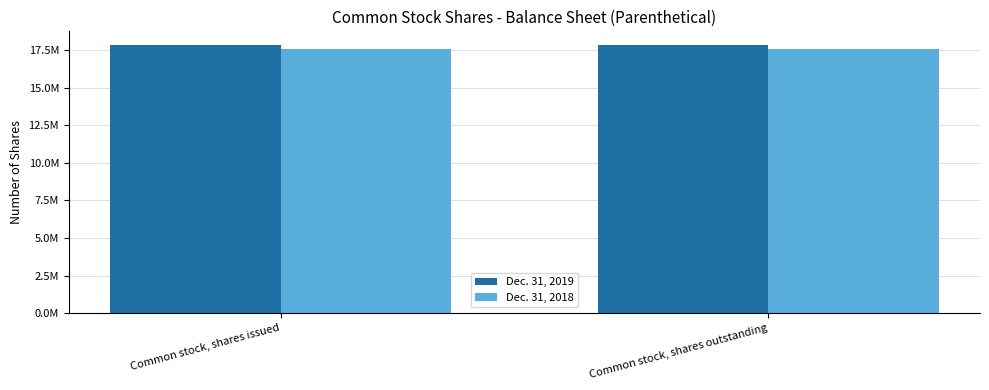

Does the chart contain stacked bars?

No